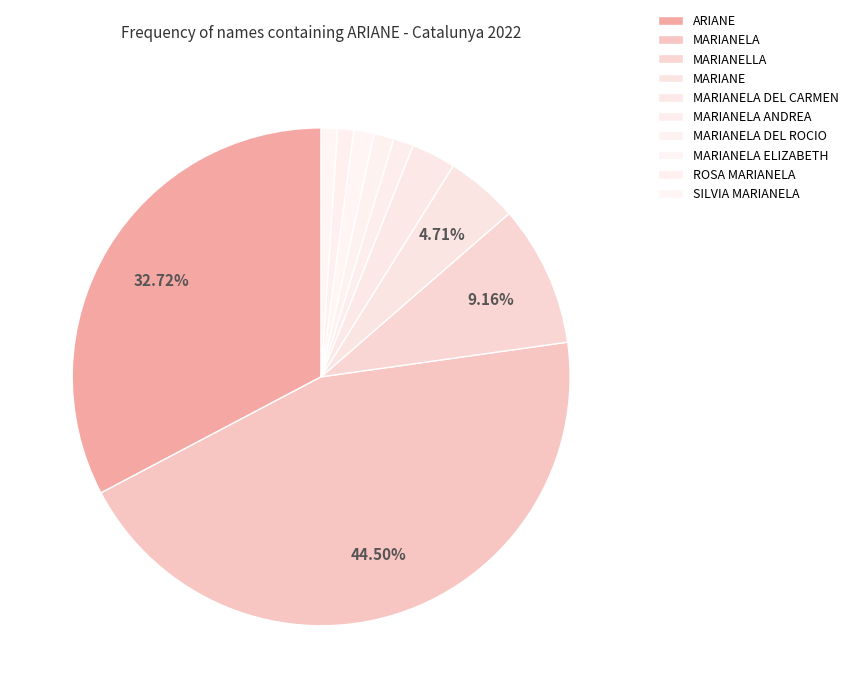

How much of the chart is everything except MARIANE?

95.3%